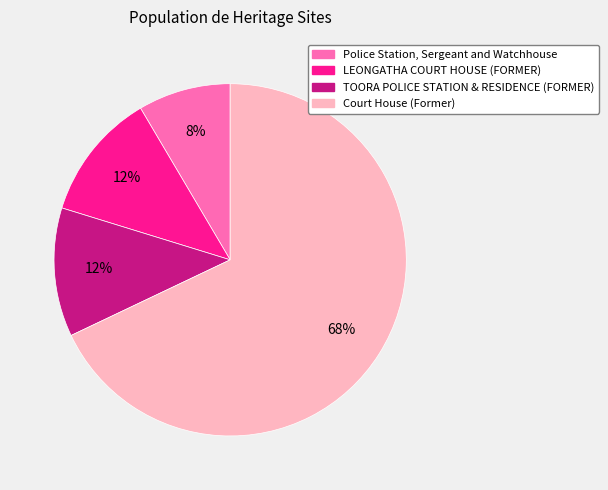

To the nearest percent, what is the combined percentage of Court House (Former) and LEONGATHA COURT HOUSE (FORMER)?

80%